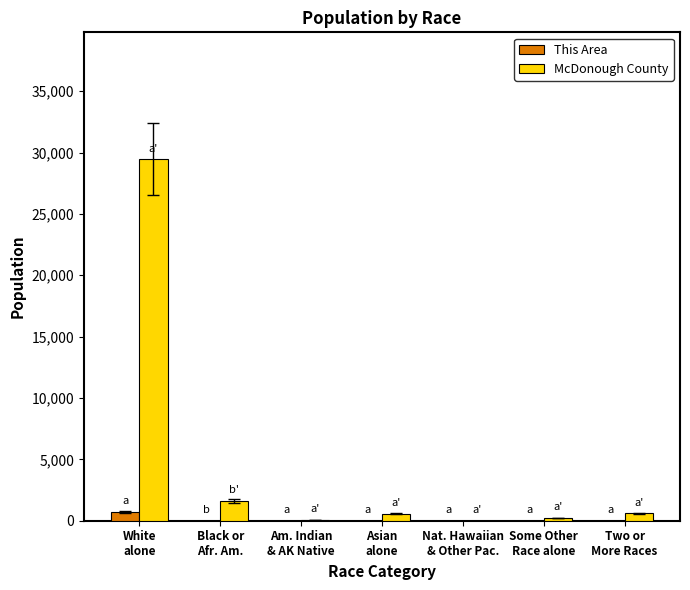

True or false: This Area has a value of 4 at Some Other
Race alone.

True